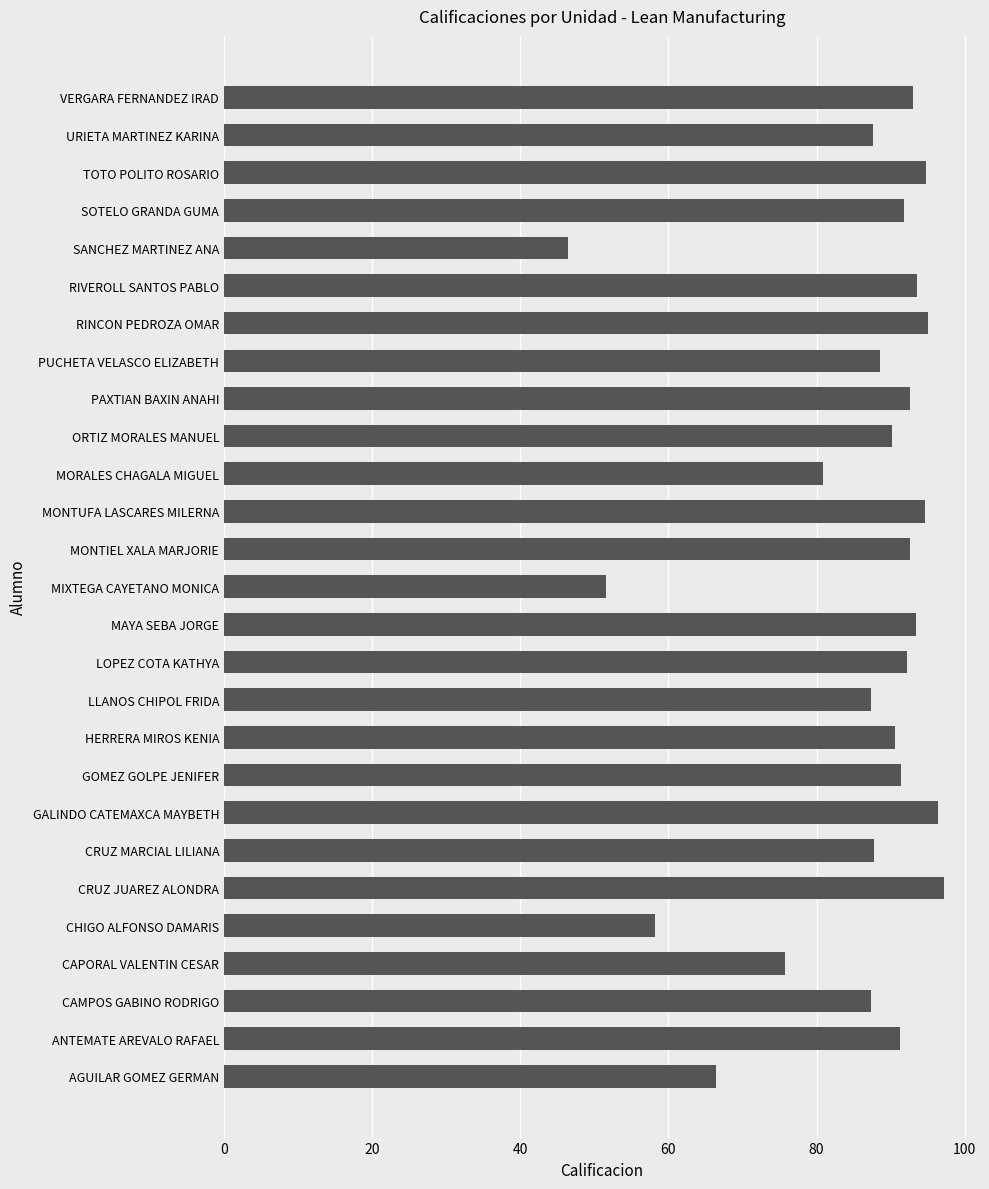

At which category does the chart reach its minimum across all series?

SANCHEZ MARTINEZ ANA